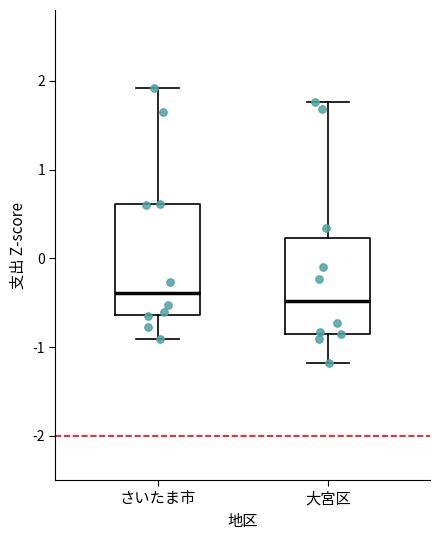

Where does the lower whisker of the box for 大宮区 end on the y-axis? The values are not printed on the chart, so give them approximately, as read against the axis.

-1.2